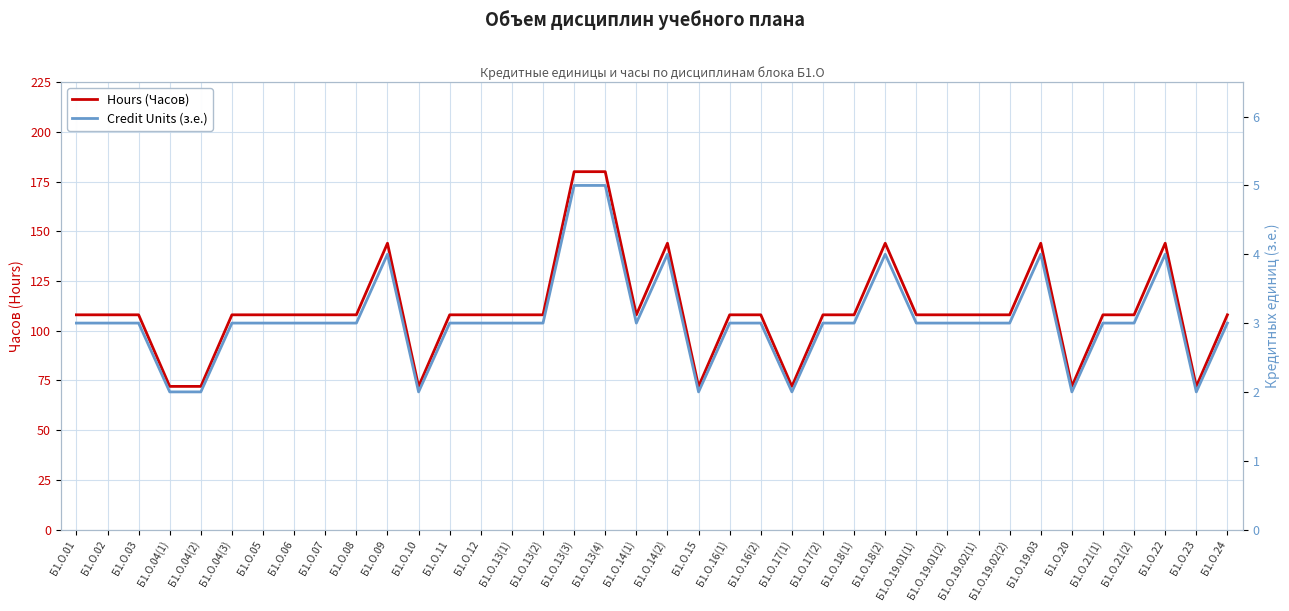

True or false: Credit Units (з.е.) and Hours (Часов) cross at least once.

False